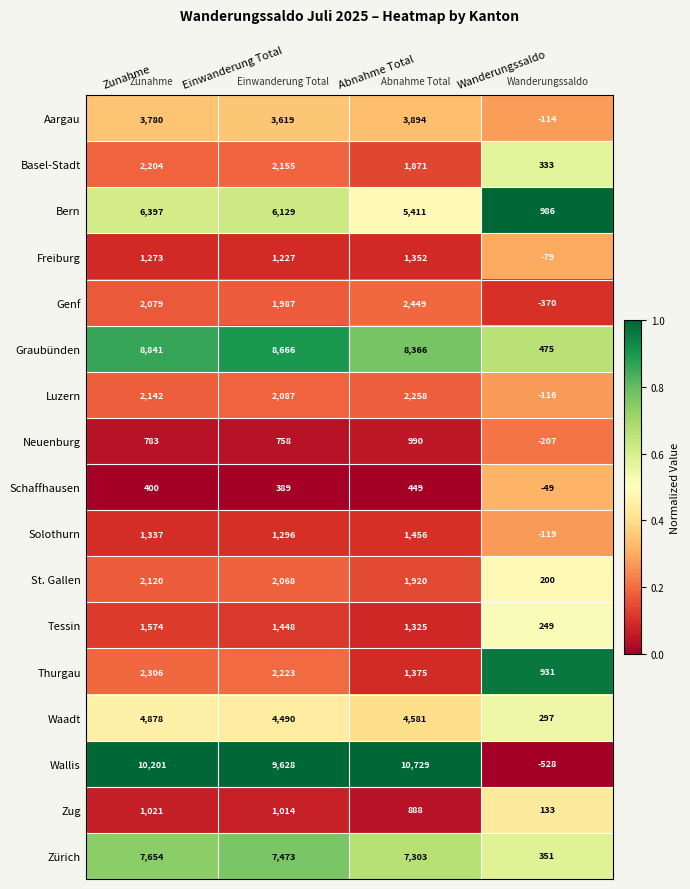

Which series changed the most between Abnahme Total and Wanderungssaldo?

Wallis